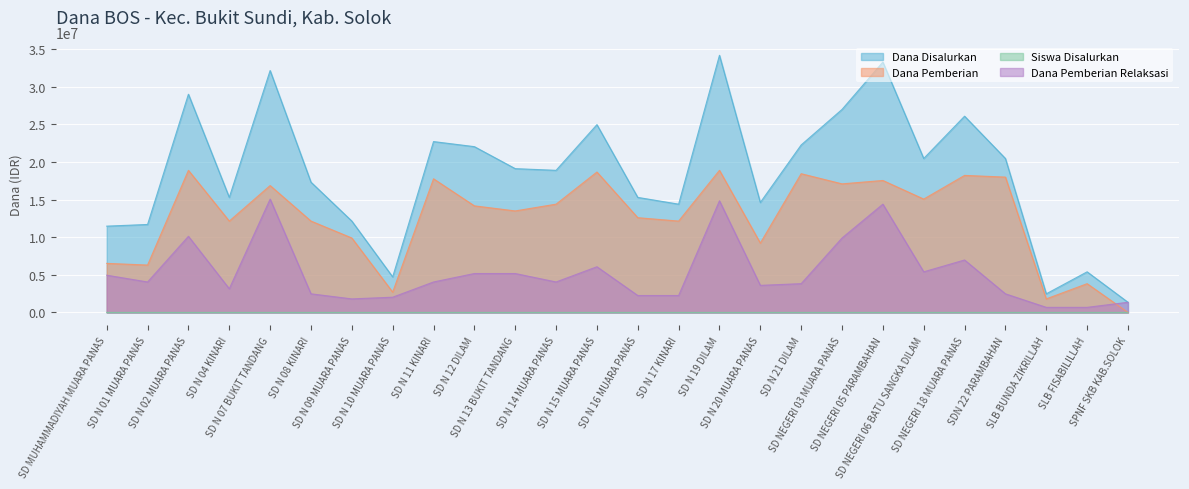

Where does the Siswa Disalurkan series first go above 50?

SD N 02 MUARA PANAS